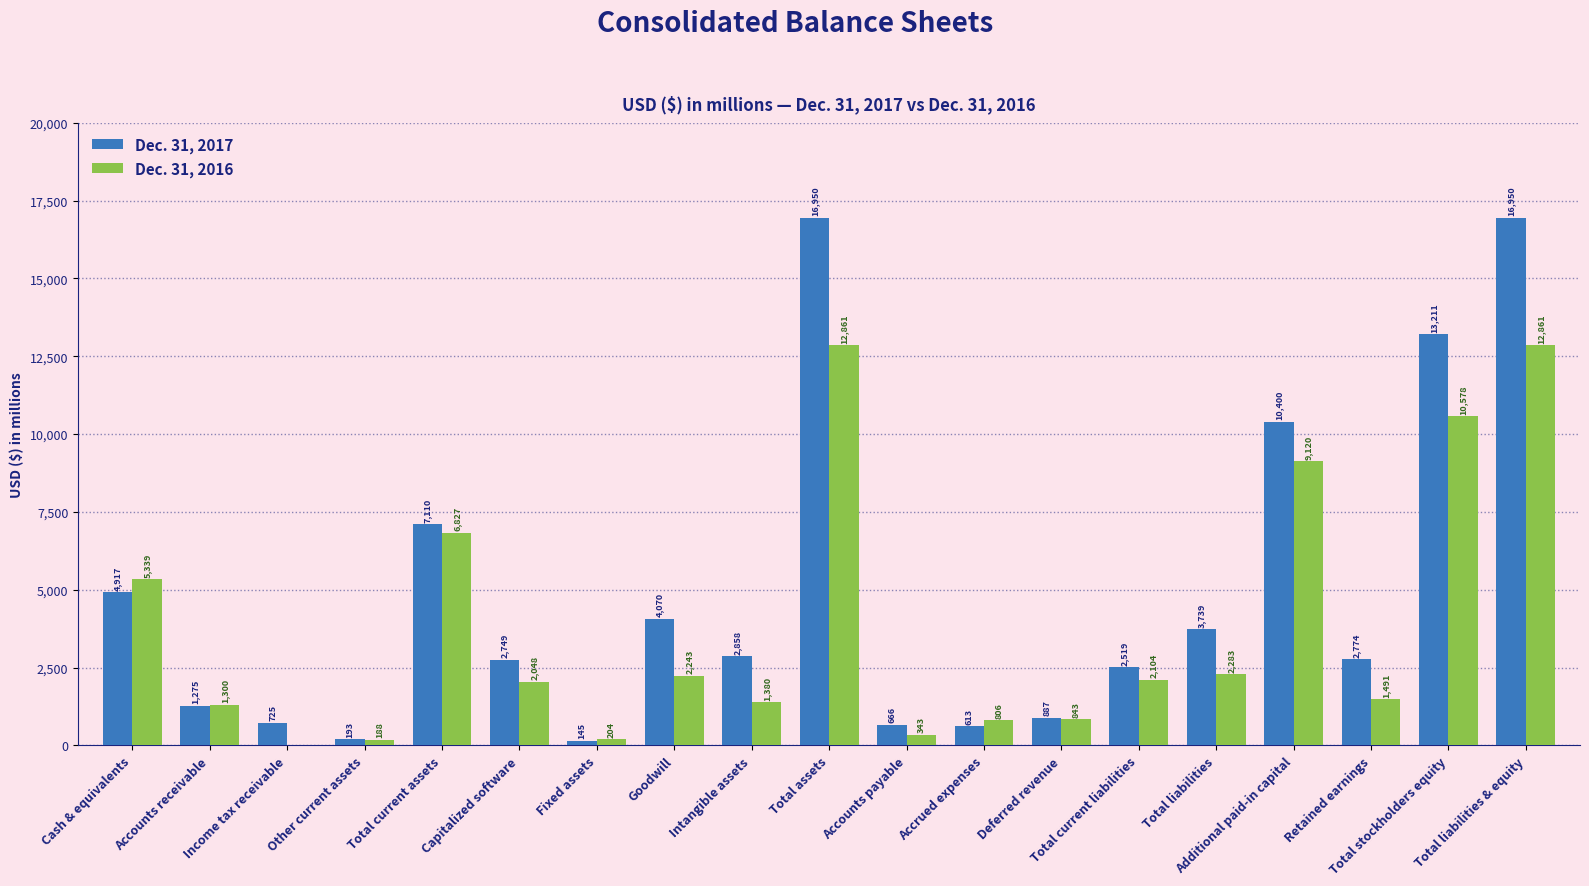

Count the number of categories in the chart.

19